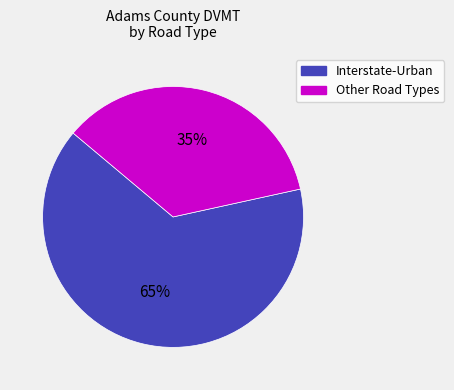

Count the number of slices in the pie.

2